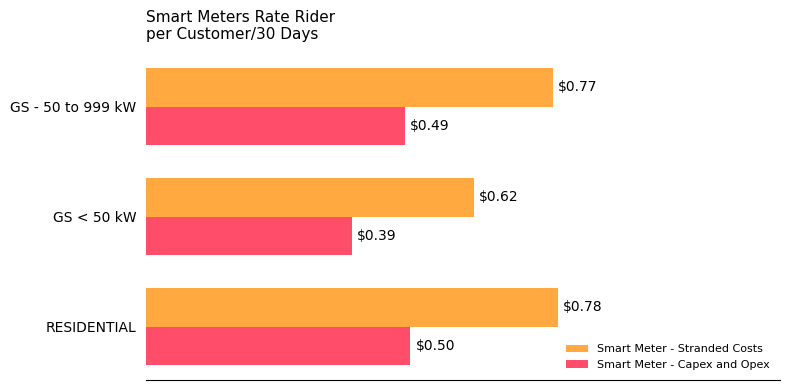

At which category does the chart reach its peak across all series?

RESIDENTIAL